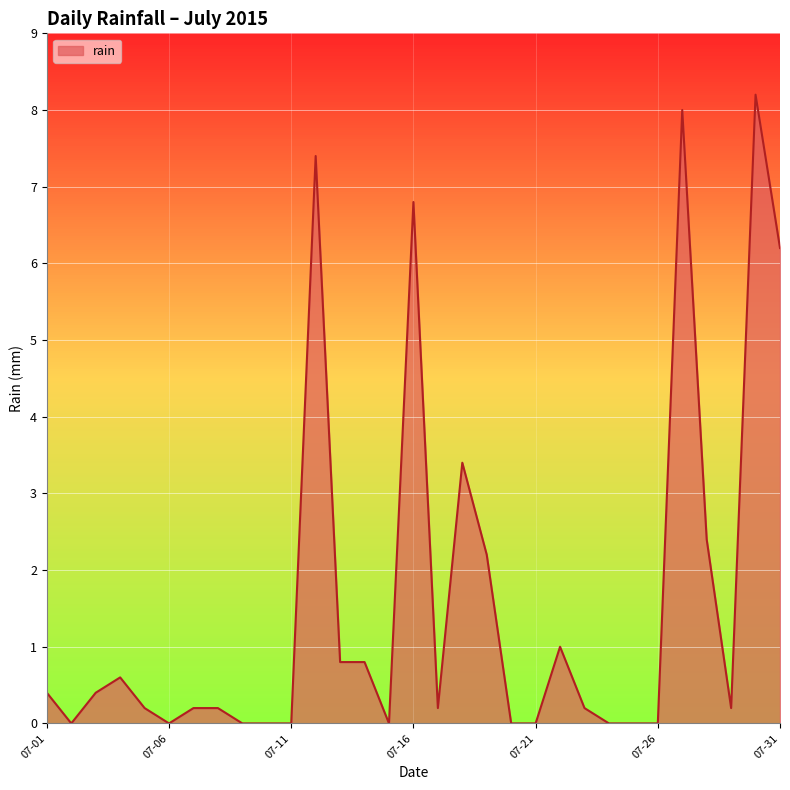

What is the maximum value shown in the chart?

8.2